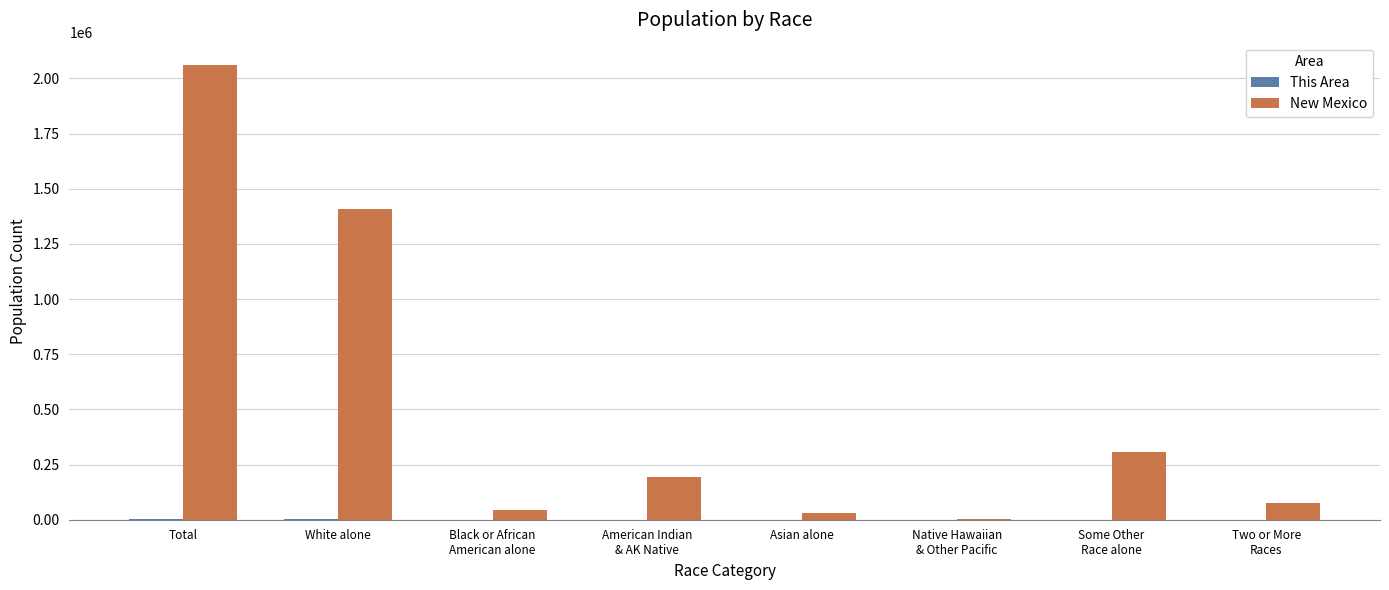

What is the maximum value shown in the chart?

2059179